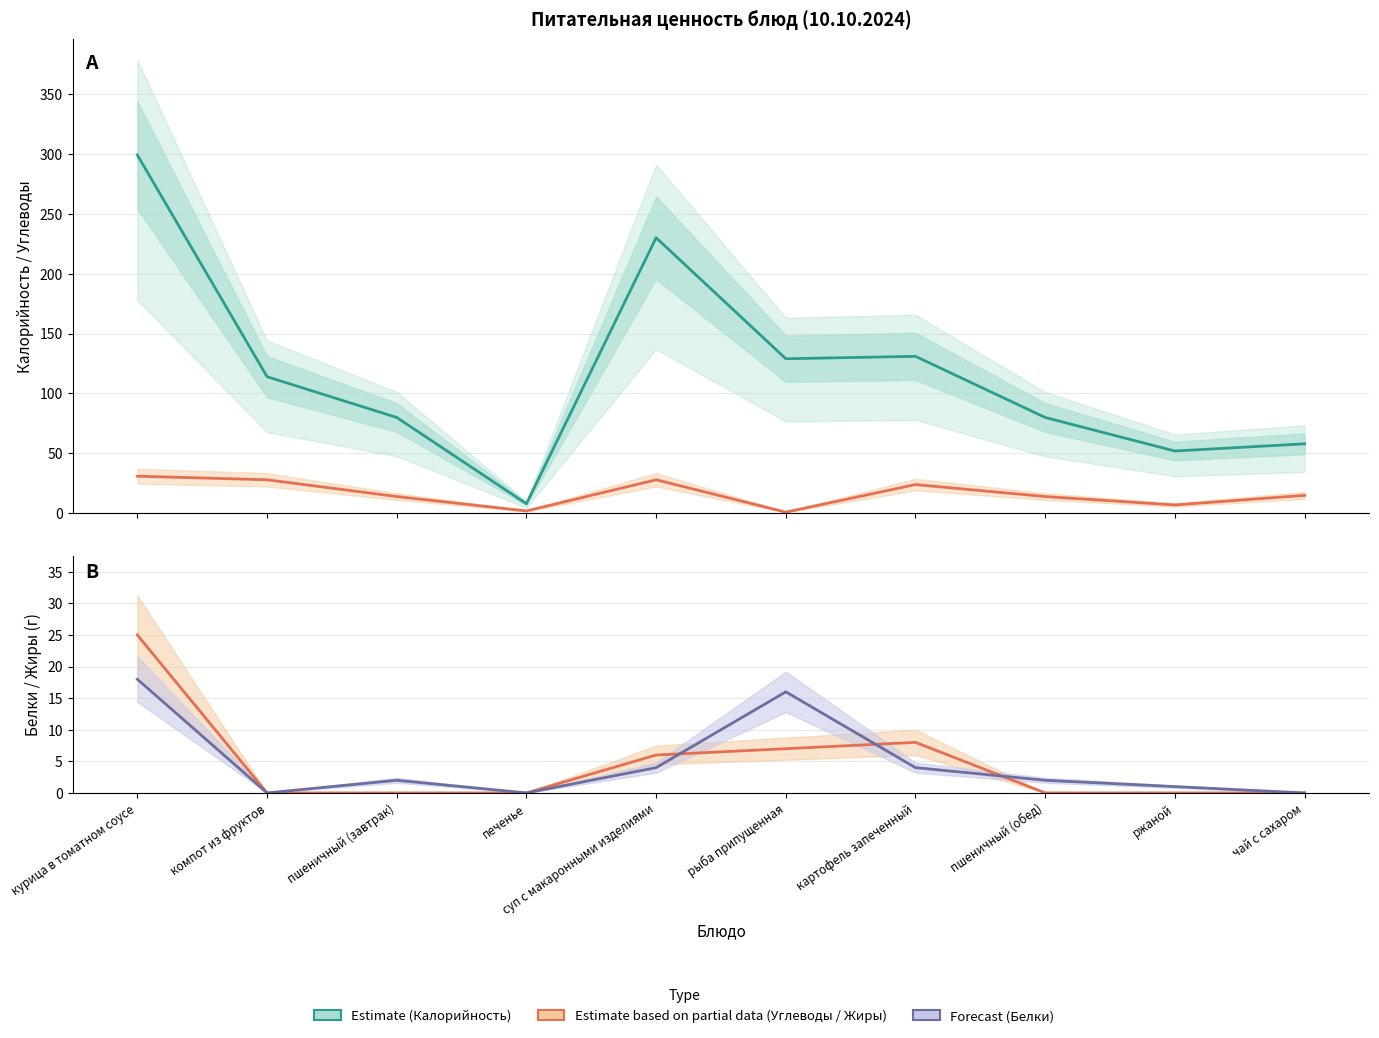

The Белки (Estimate) series shows -11 at печенье. True or false?

False